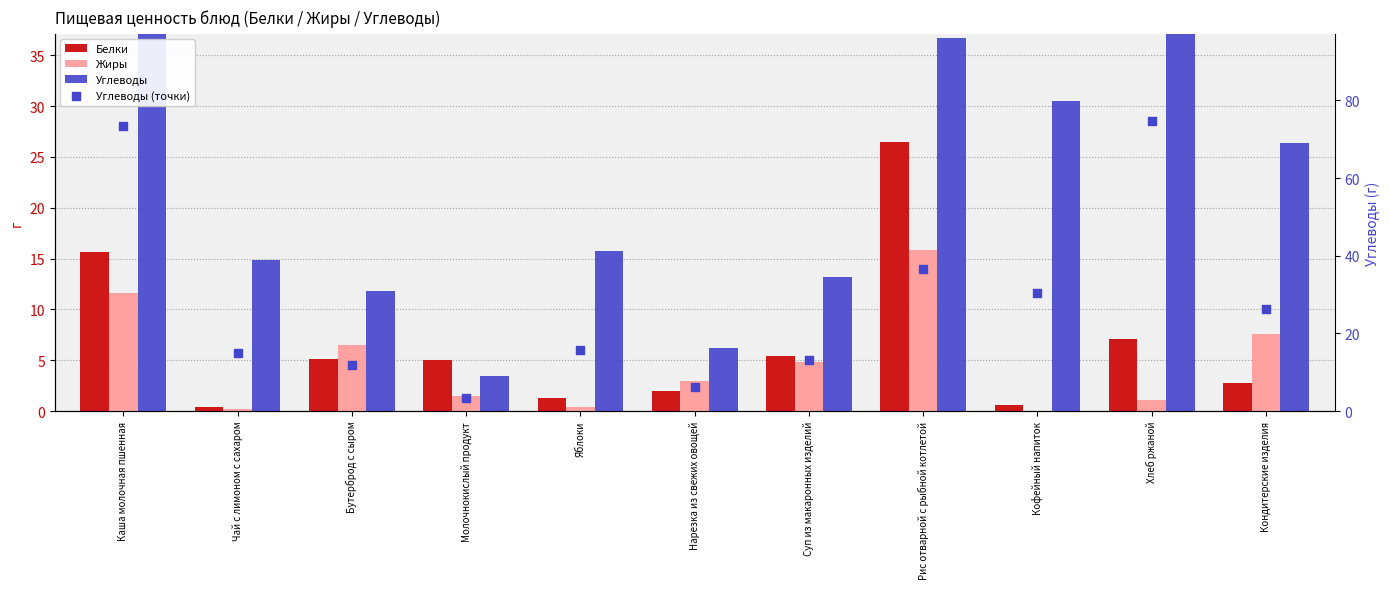

What are all the series names shown in the legend?

Белки, Жиры, Углеводы, Углеводы (точки)